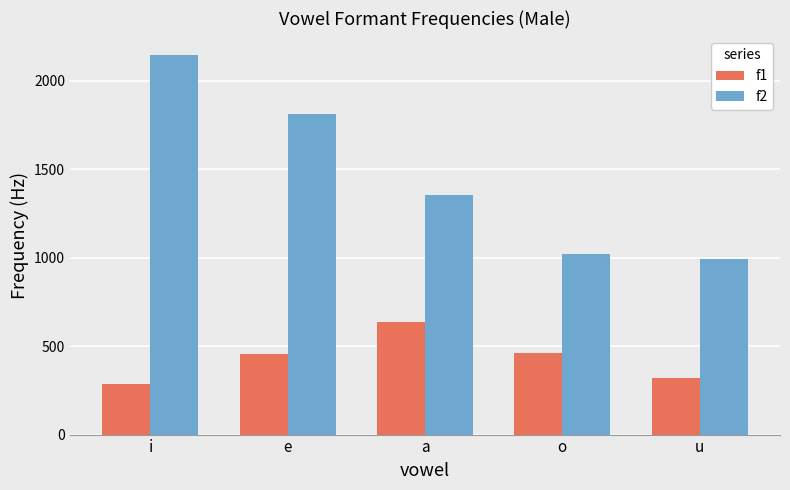

At which category is the sum across all series the highest?

i